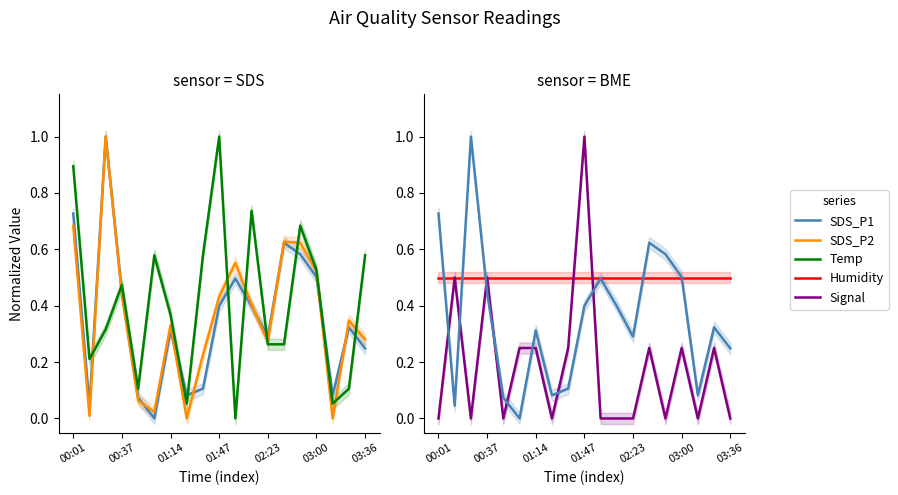

Which has a higher value, 16 or 10?

10